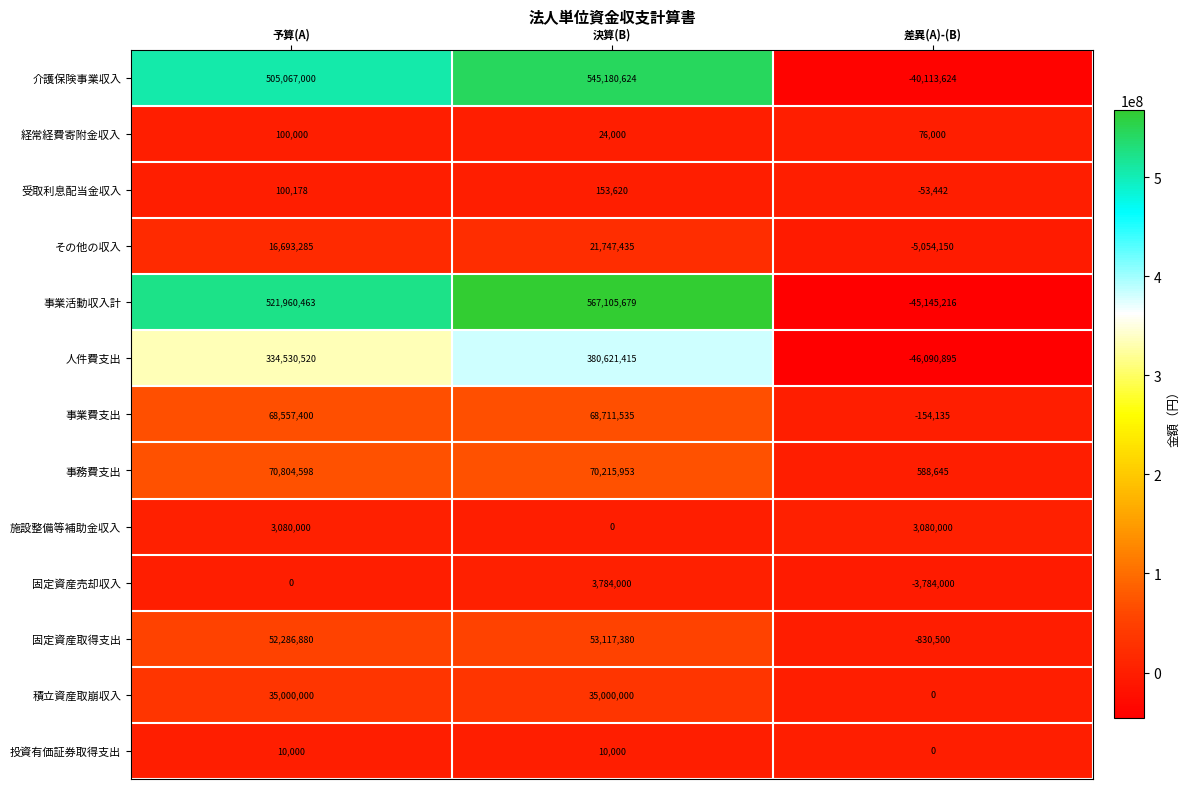

The その他の収入 series shows 35973647 at 決算(B). True or false?

False